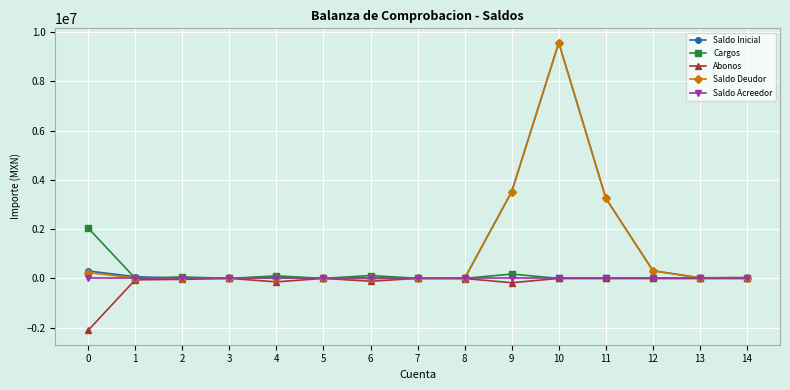

What is the highest value of the Saldo Deudor series?

9567818.3